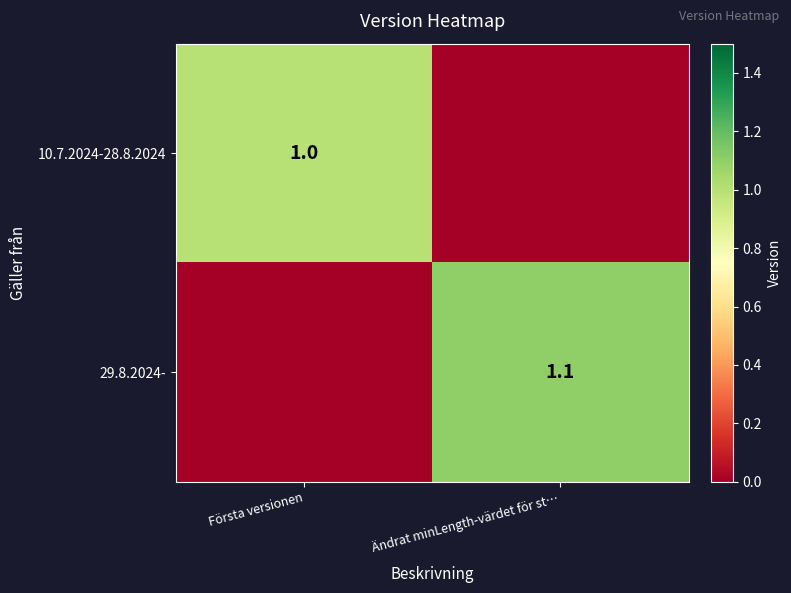

Is the value of 10.7.2024-28.8.2024 at Första versionen greater than the value of 29.8.2024- at Ändrat minLength-värdet för st…?

No